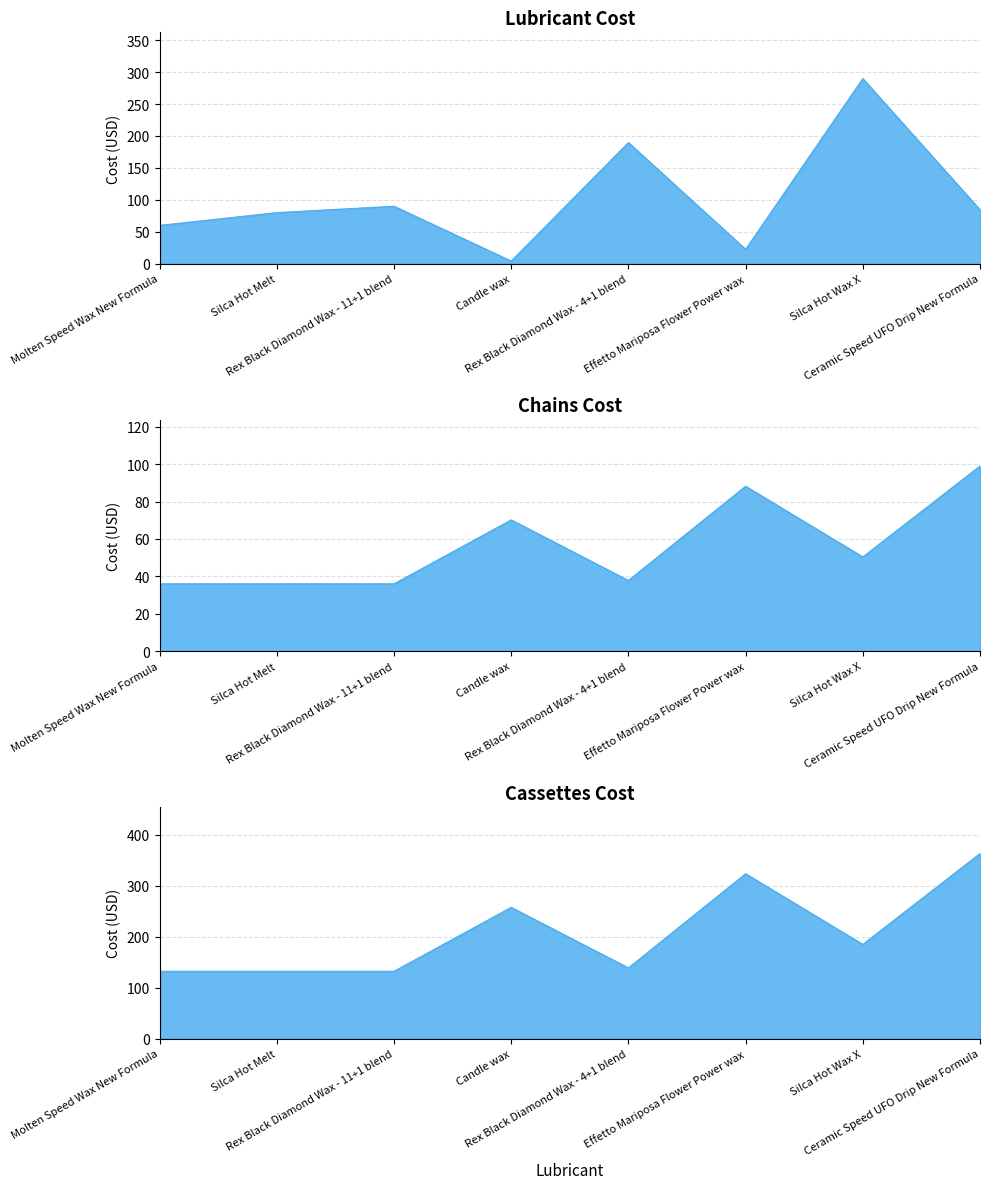

How many categories are shown in the chart?

8